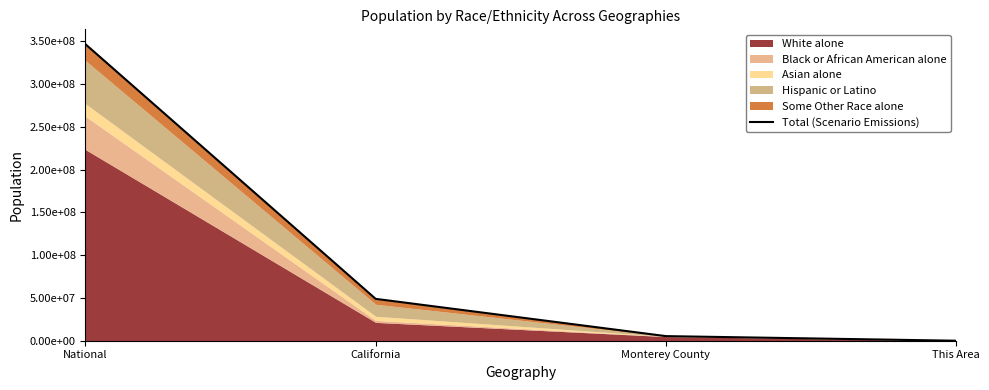

Between Monterey County and California, which is larger?

California